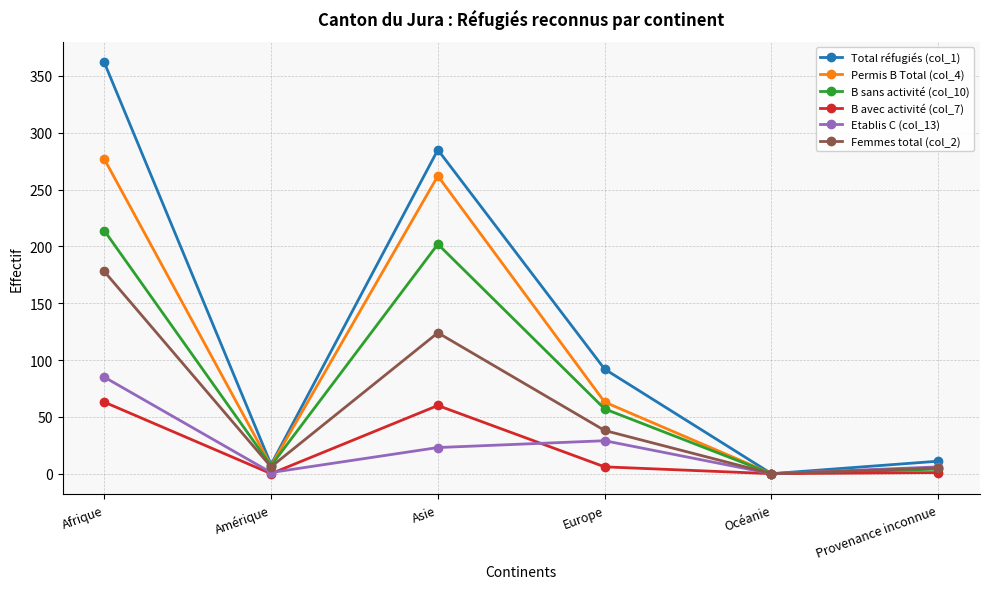

Is the value of Total réfugiés (col_1) at Europe greater than the value of Etablis C (col_13) at Asie?

Yes